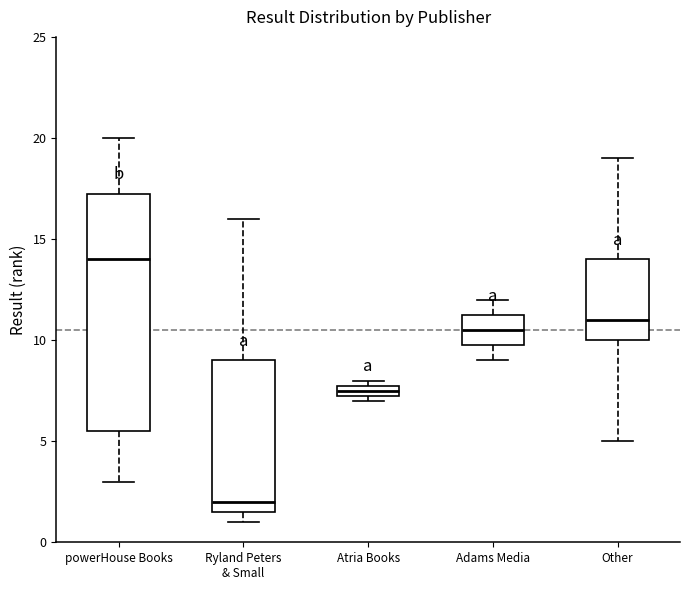

Which box is the tallest, from its lower edge to its upper edge?

powerHouse Books